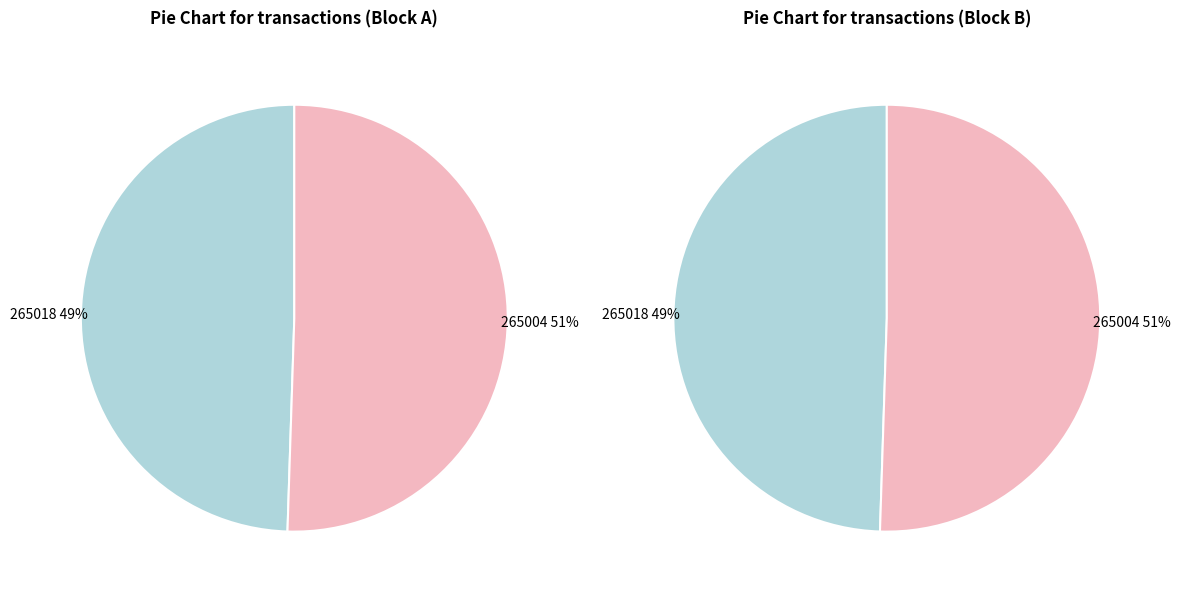

Does any single category account for the majority?

Yes